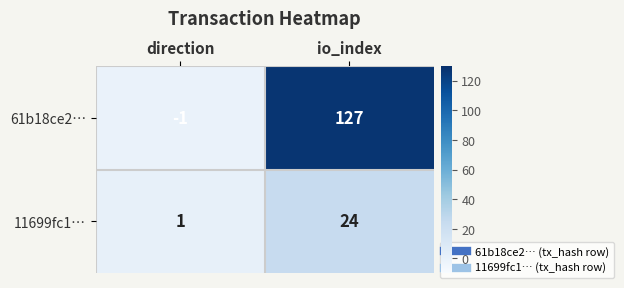

What is the total value across all series at io_index?

151